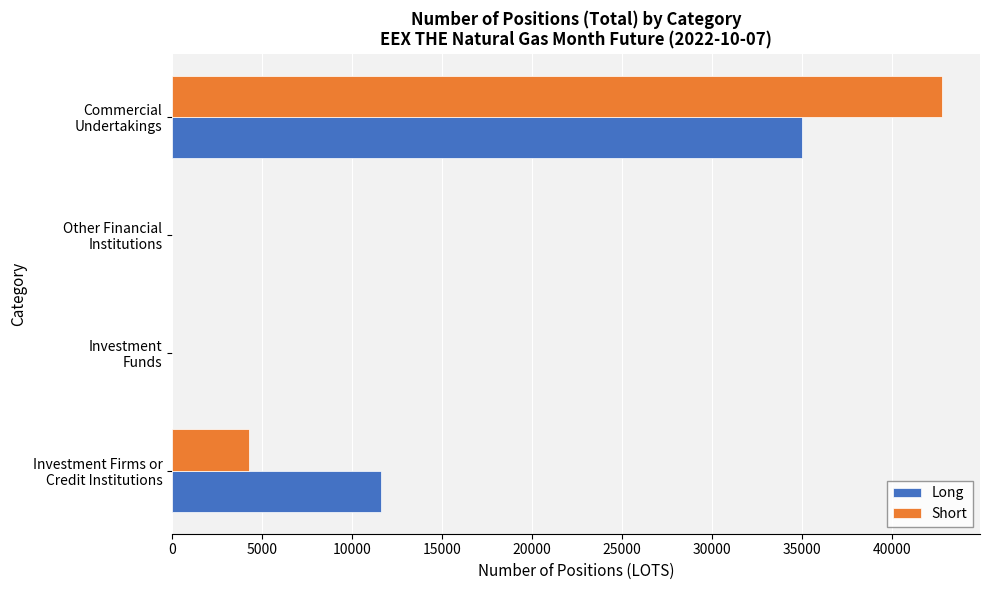

What is the greatest value displayed?

42766